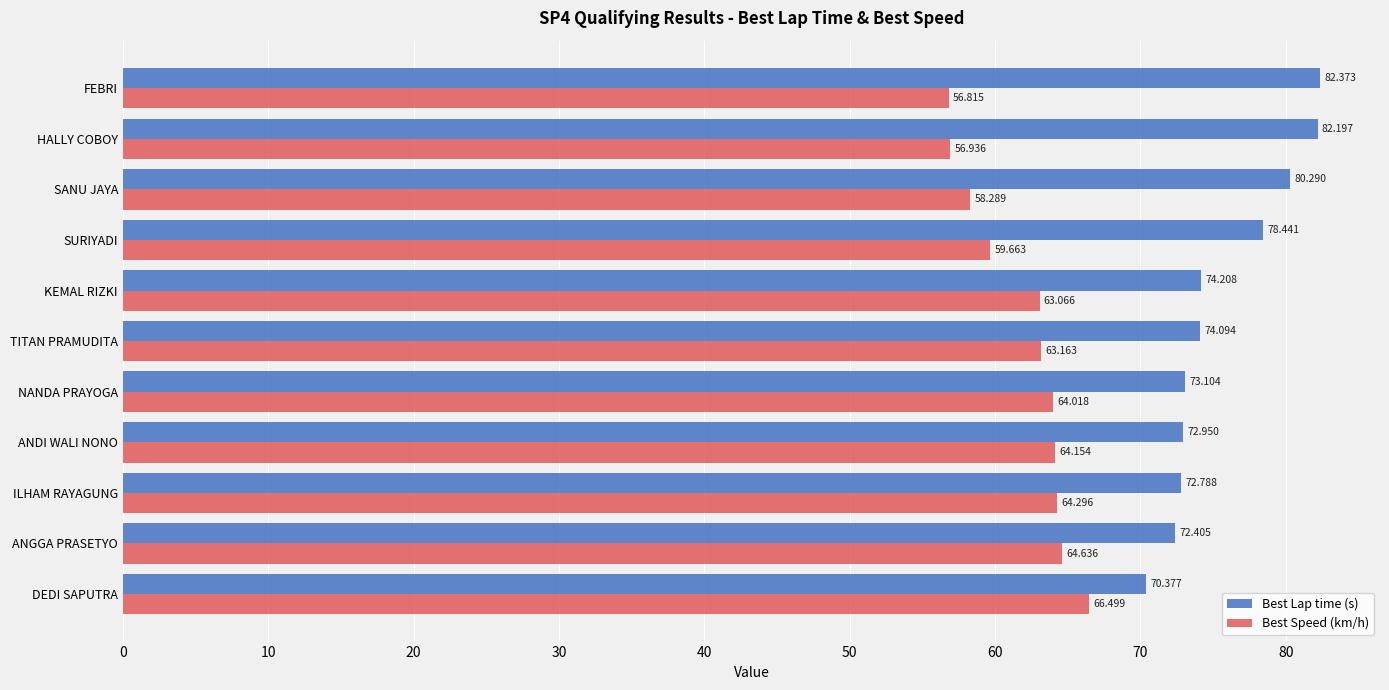

List the series in order of their overall mean, lowest first.

Best Speed (km/h), Best Lap time (s)